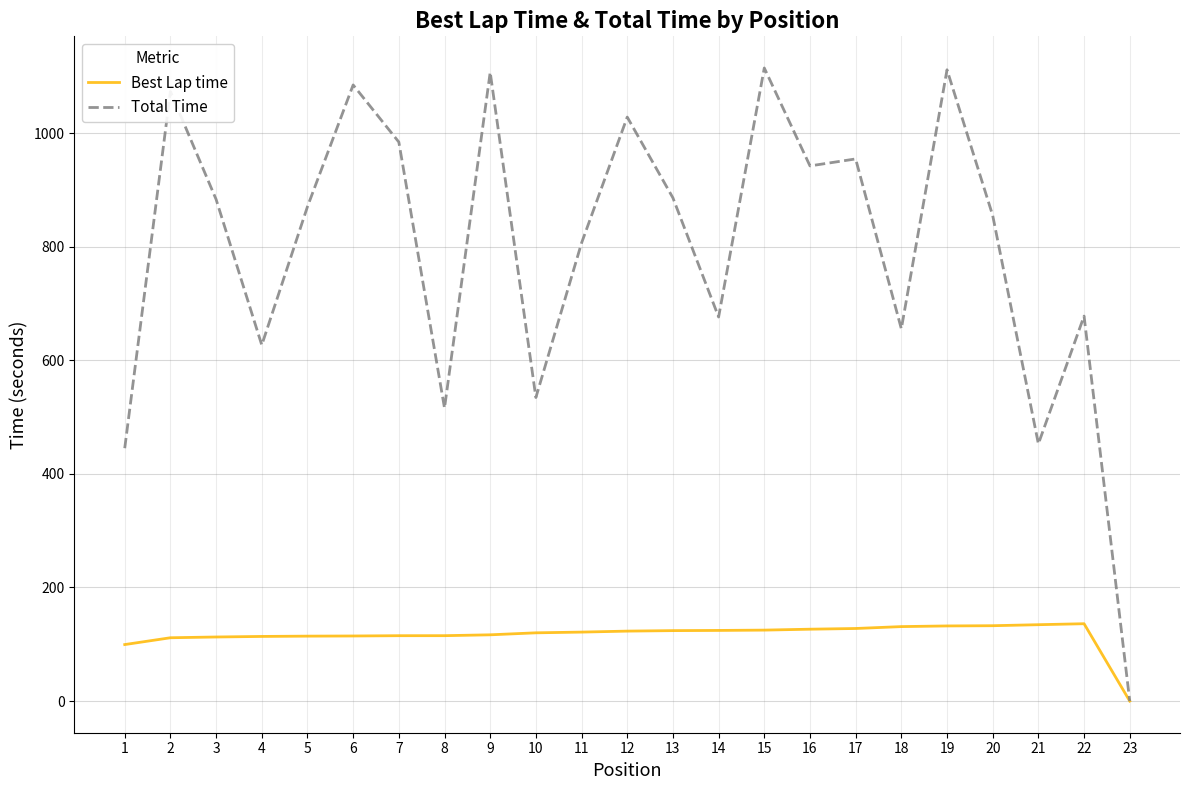

At which label is Best Lap time closest to 68?

1